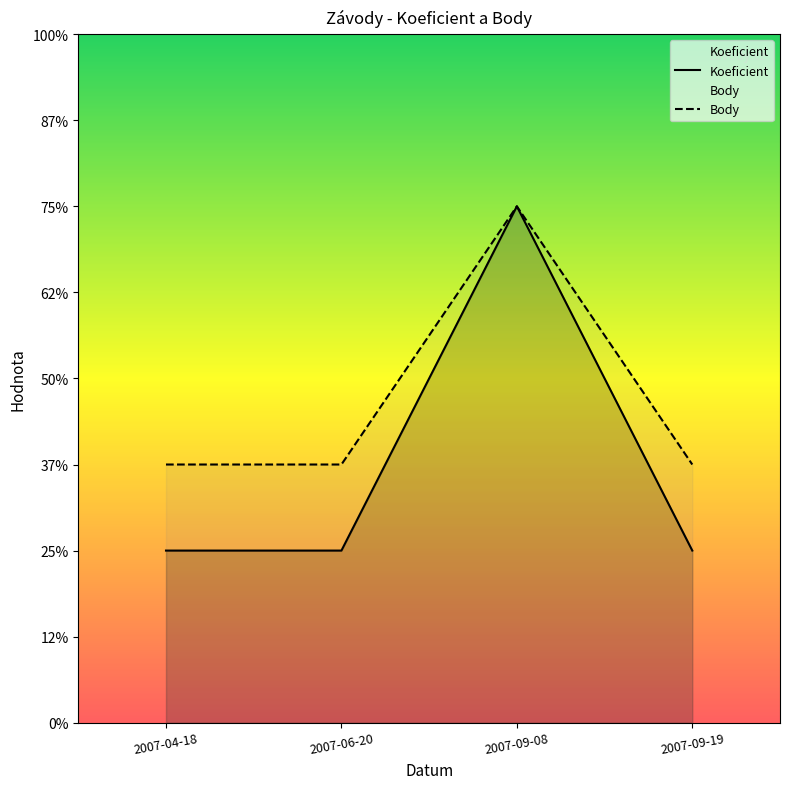

Does the chart have visible grid lines?

No